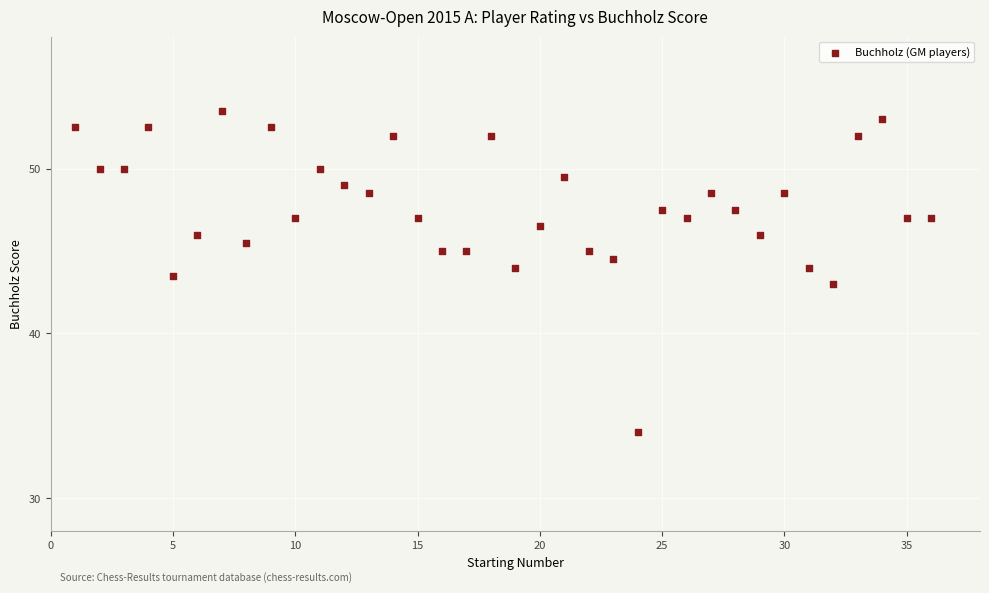

What is the range of Y values (max minus min)?

19.5